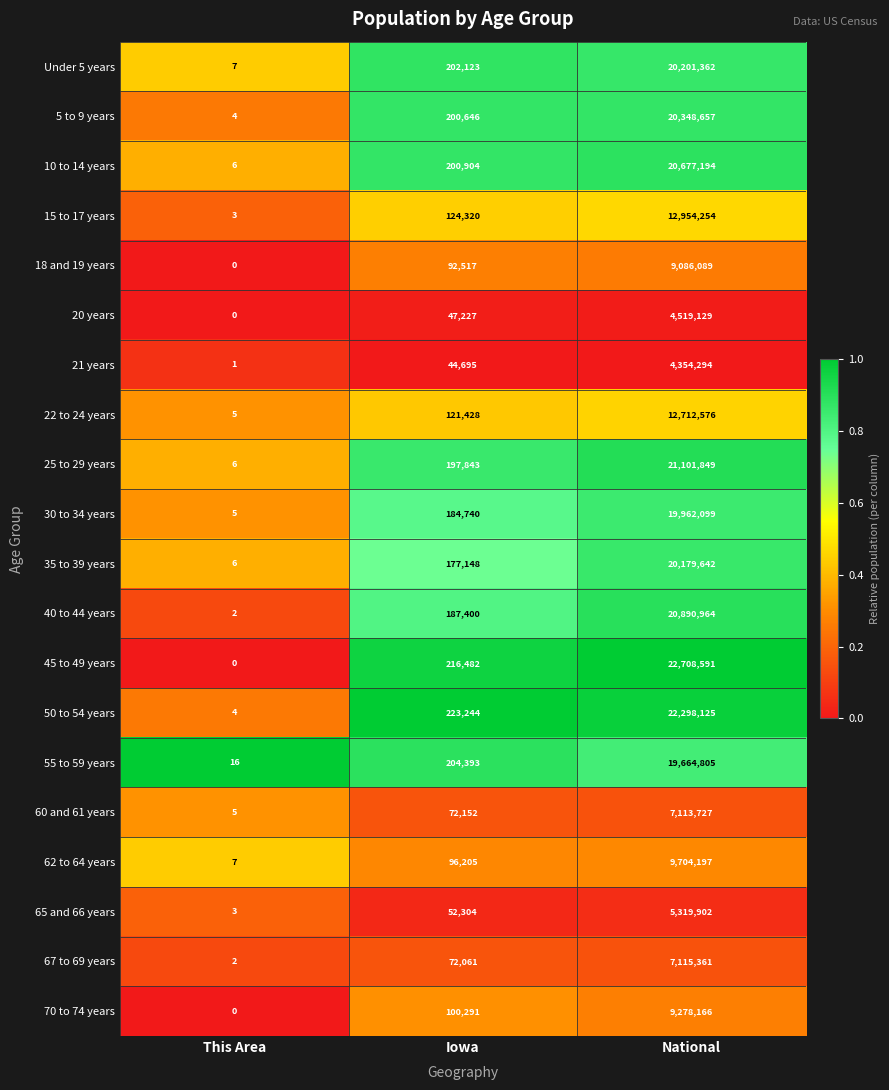

What is the average value of the Under 5 years series?

6801164